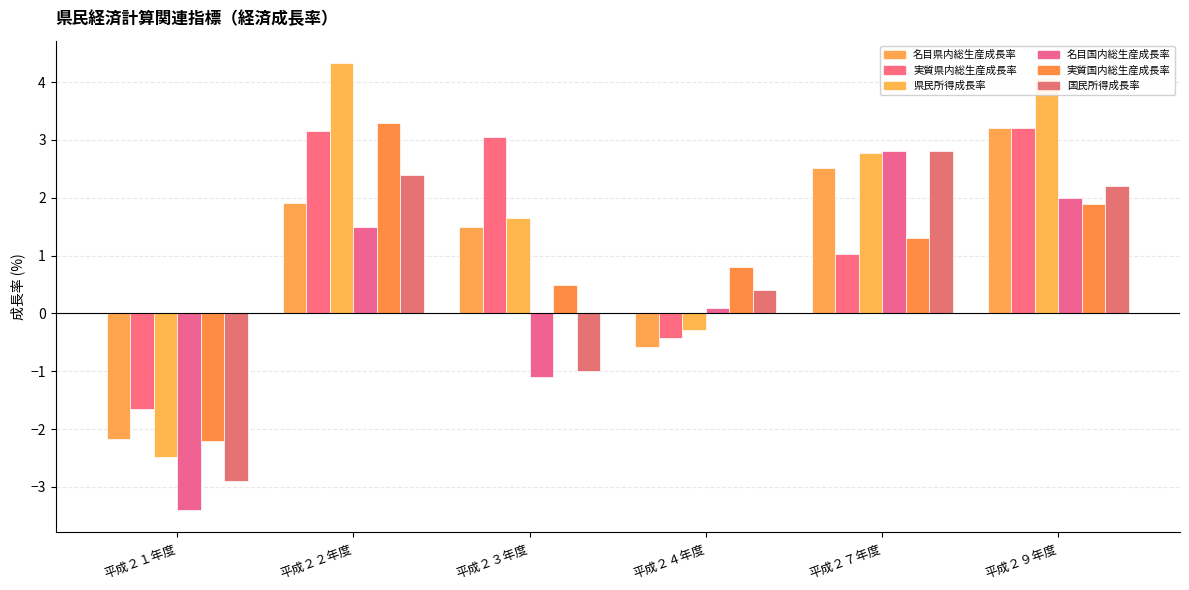

What is the maximum value for 名目県内総生産成長率?

3.2